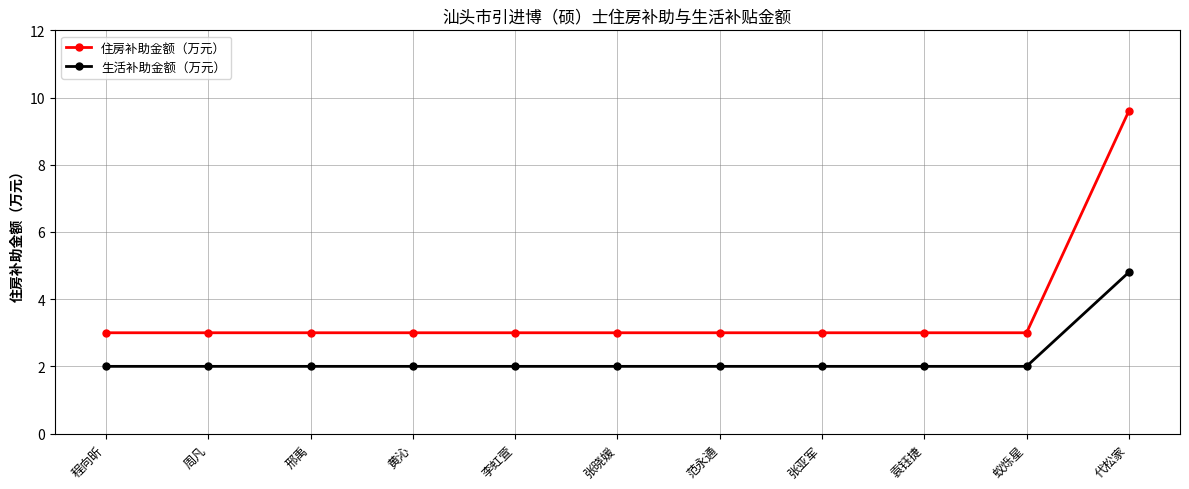

What is the spread (max minus min) of values at 邢禹?

1.0